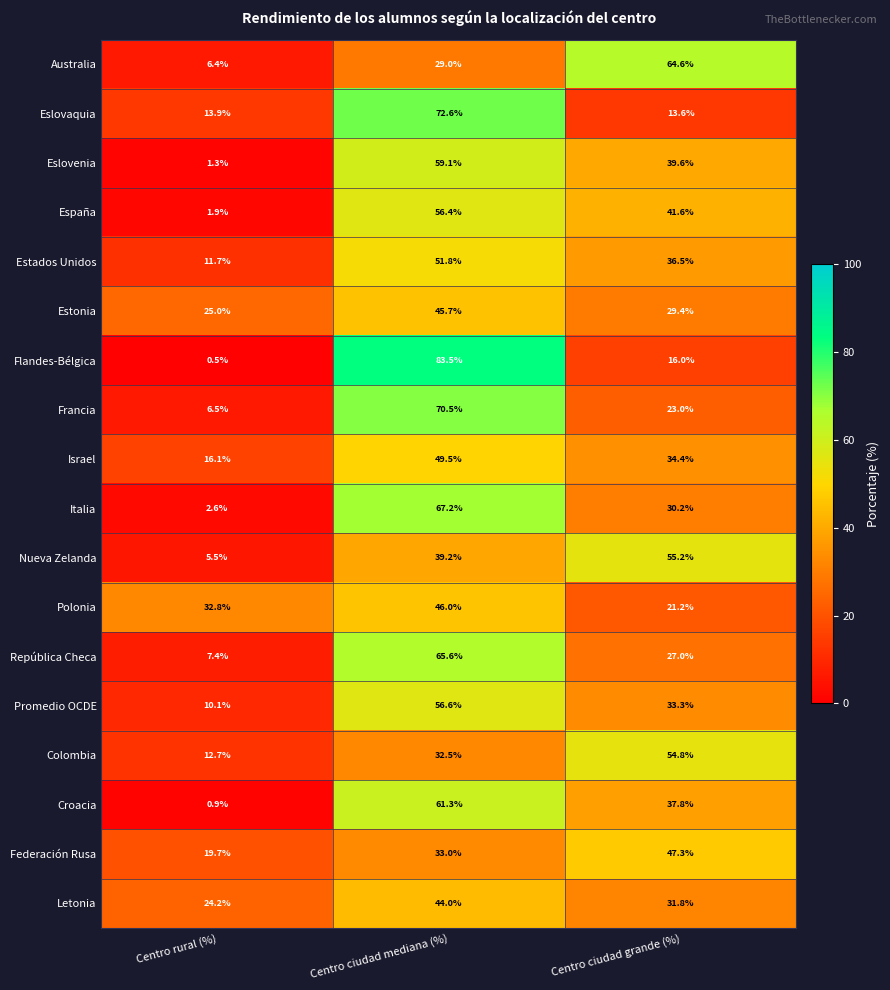

The Eslovenia series shows 59.1 at Centro ciudad mediana (%). True or false?

True